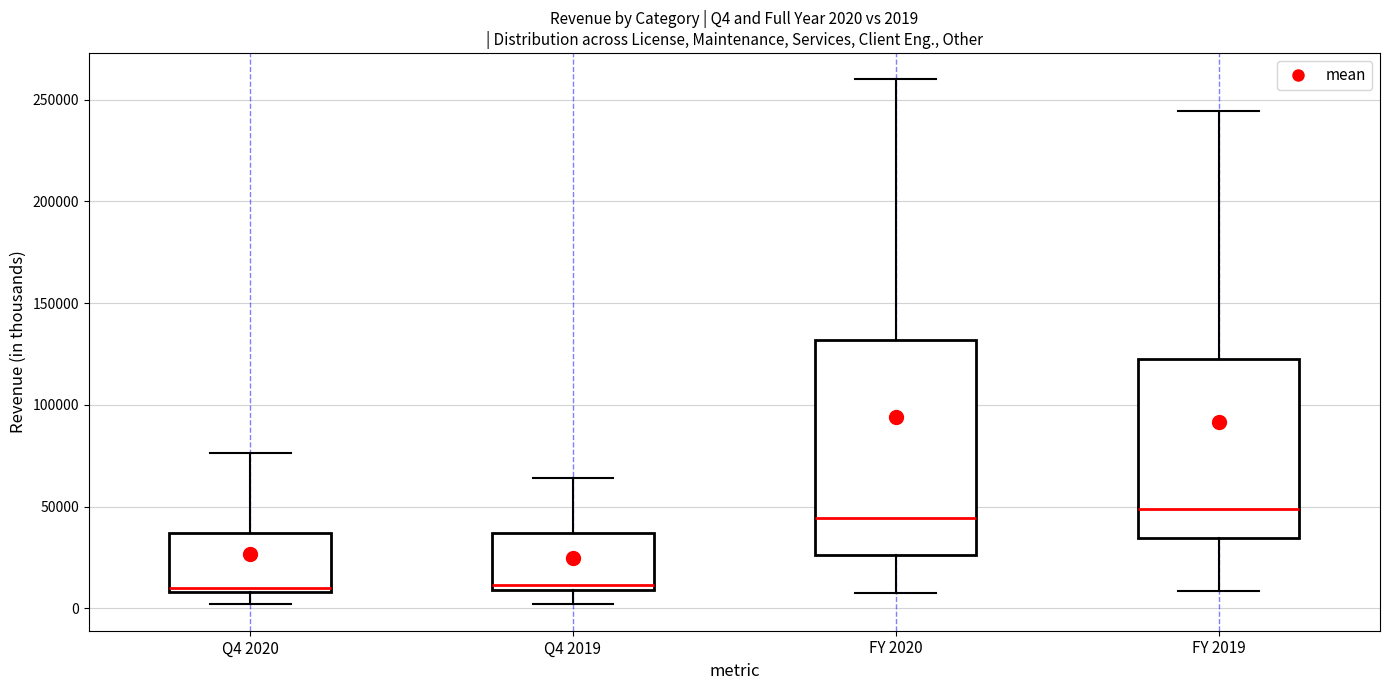

Which box is the tallest, from its lower edge to its upper edge?

FY 2020